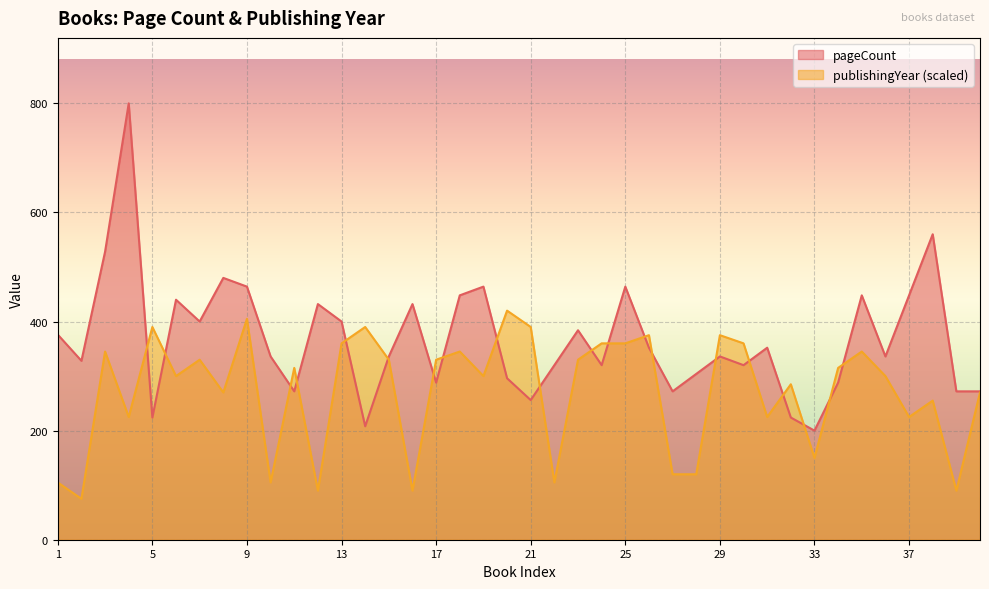

True or false: publishingYear has a value of 157 at 17.

False